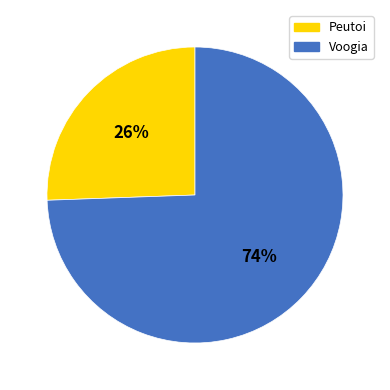

Between Peutoi and Voogia, which is larger?

Voogia